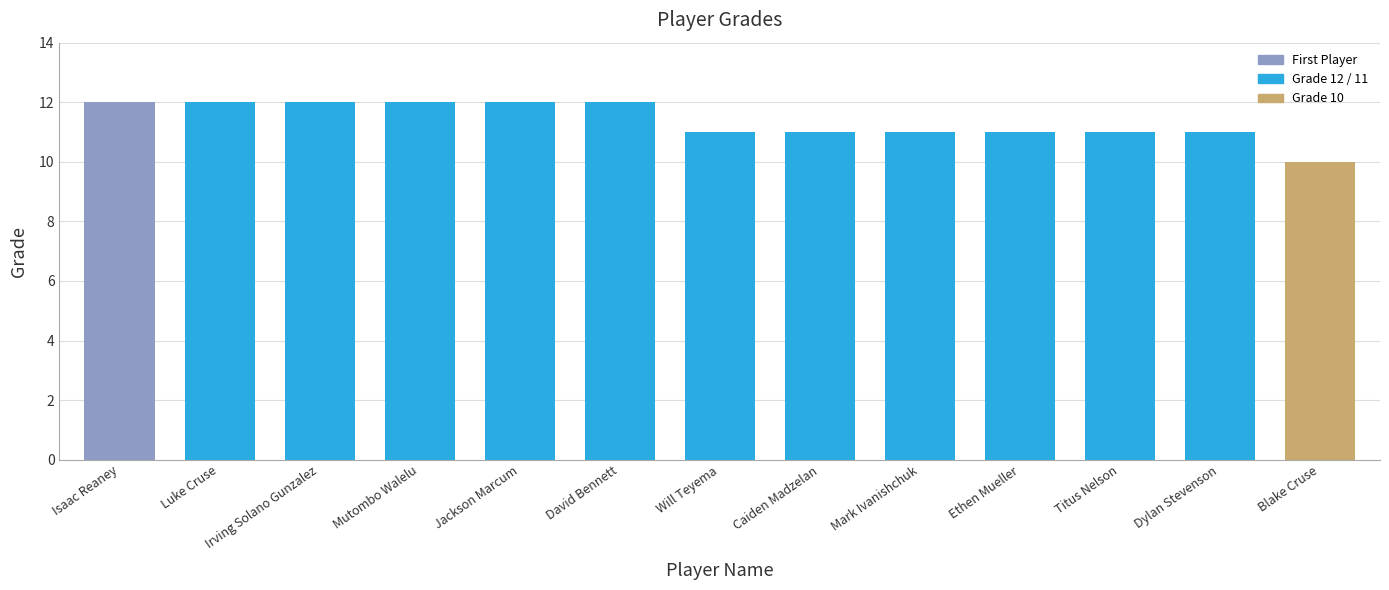

What is the difference between the maximum and minimum values?

2